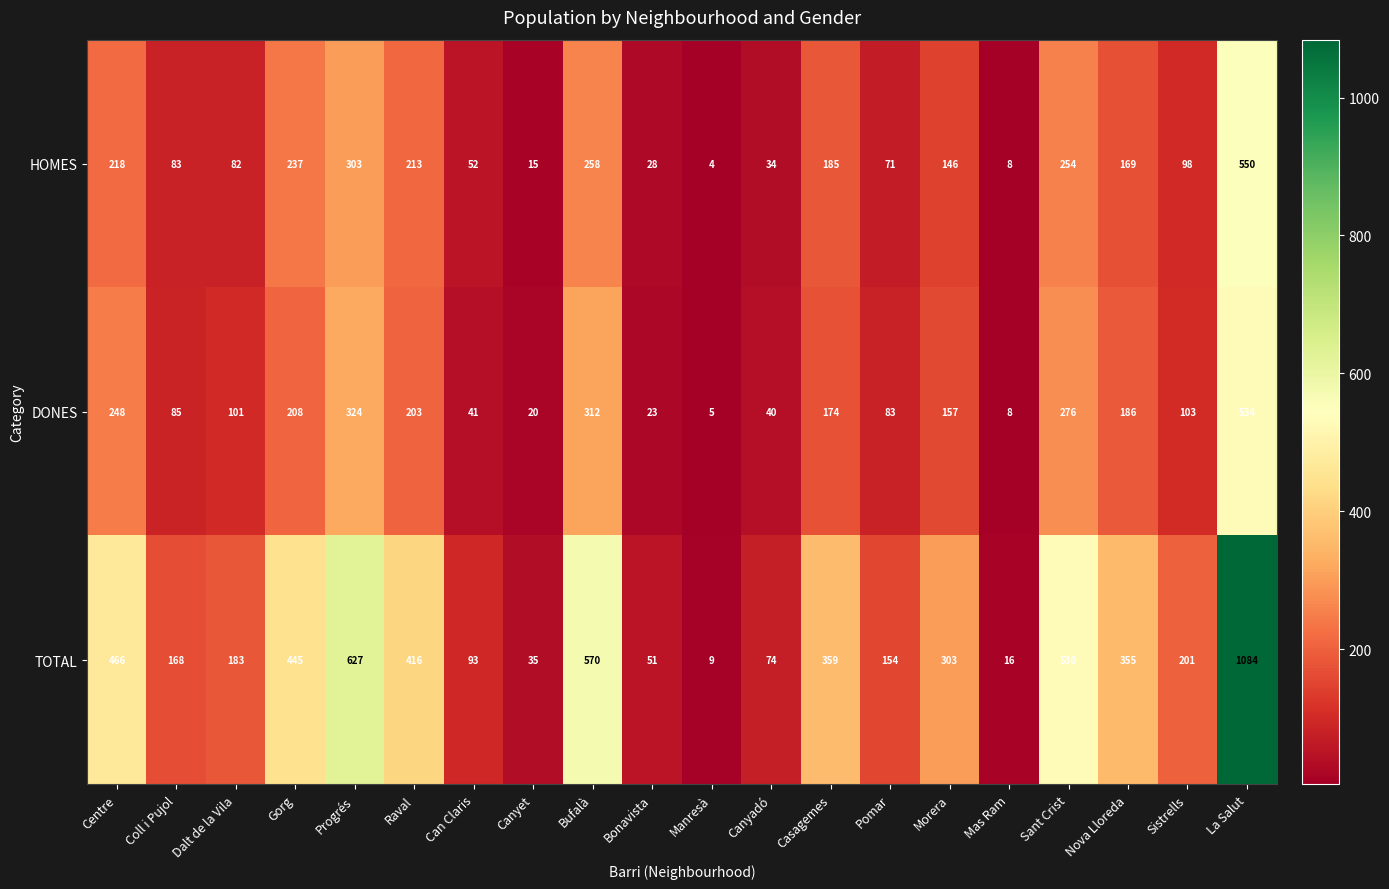

At which label is TOTAL closest to 546?

Sant Crist